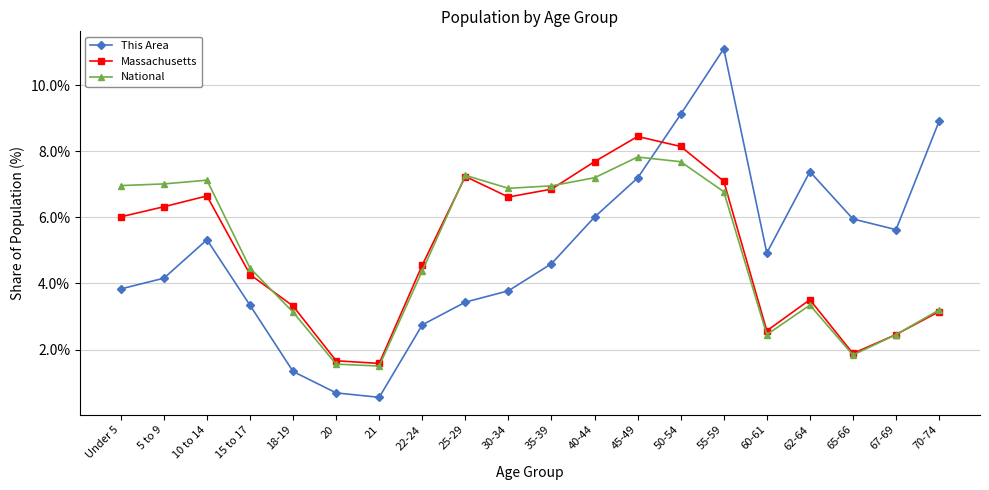

Where does the Massachusetts series first go above 6?

Under 5